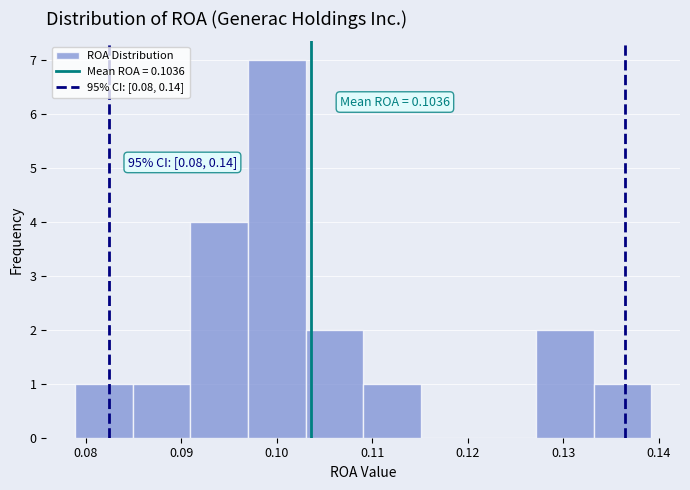

Which range on the x-axis has the tallest bar?

0.097 to 0.103